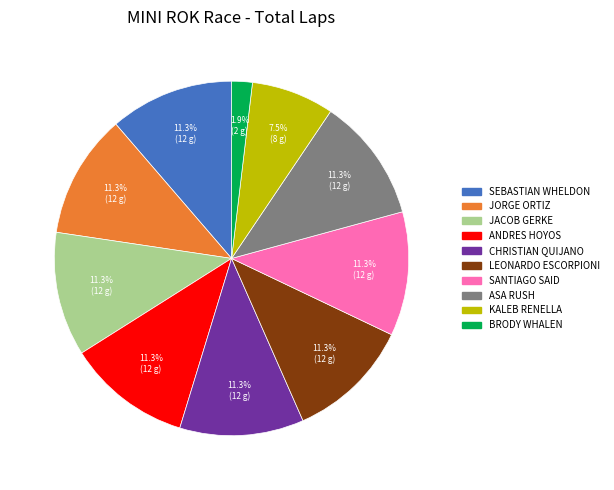

To the nearest percent, what is the average slice percentage?

10%